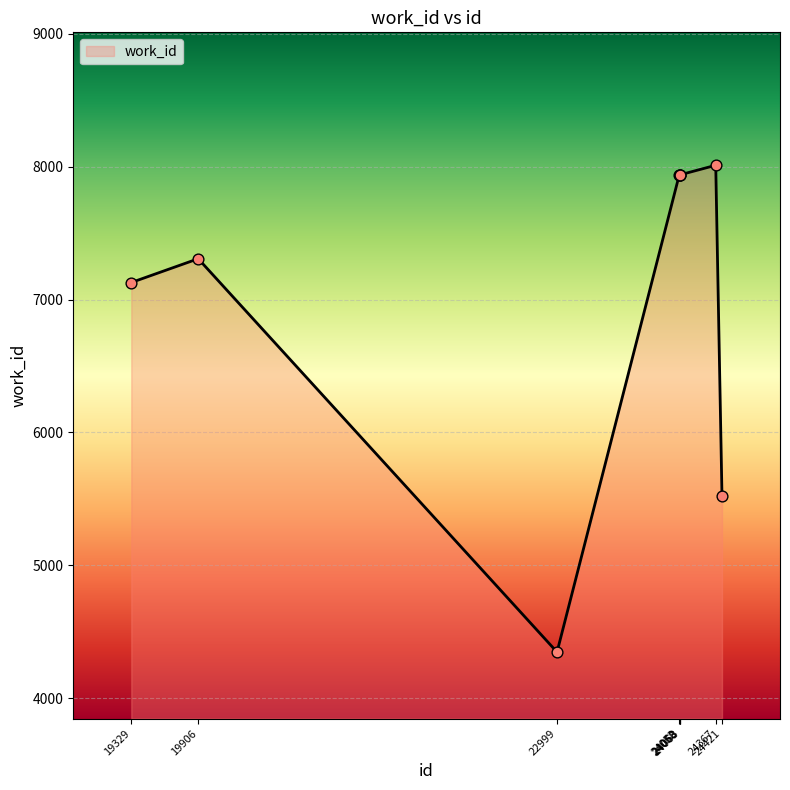

What is the ratio of the value at 24367 to the value at 19906?

1.1